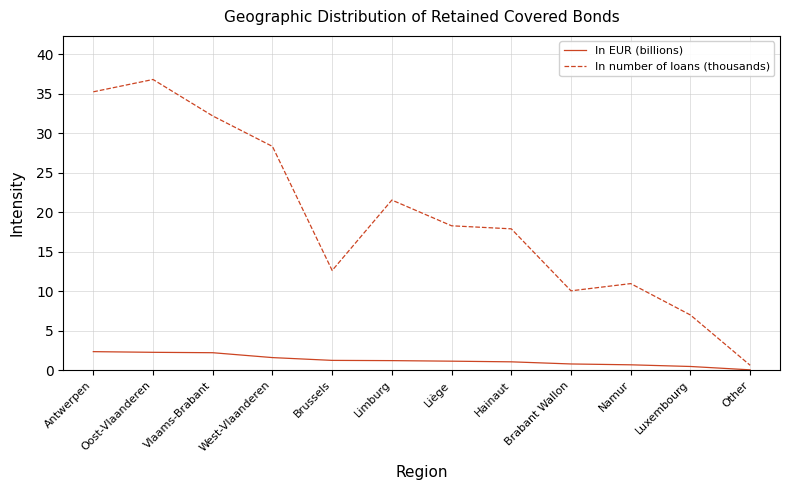

What position from the left is Vlaams-Brabant?

3